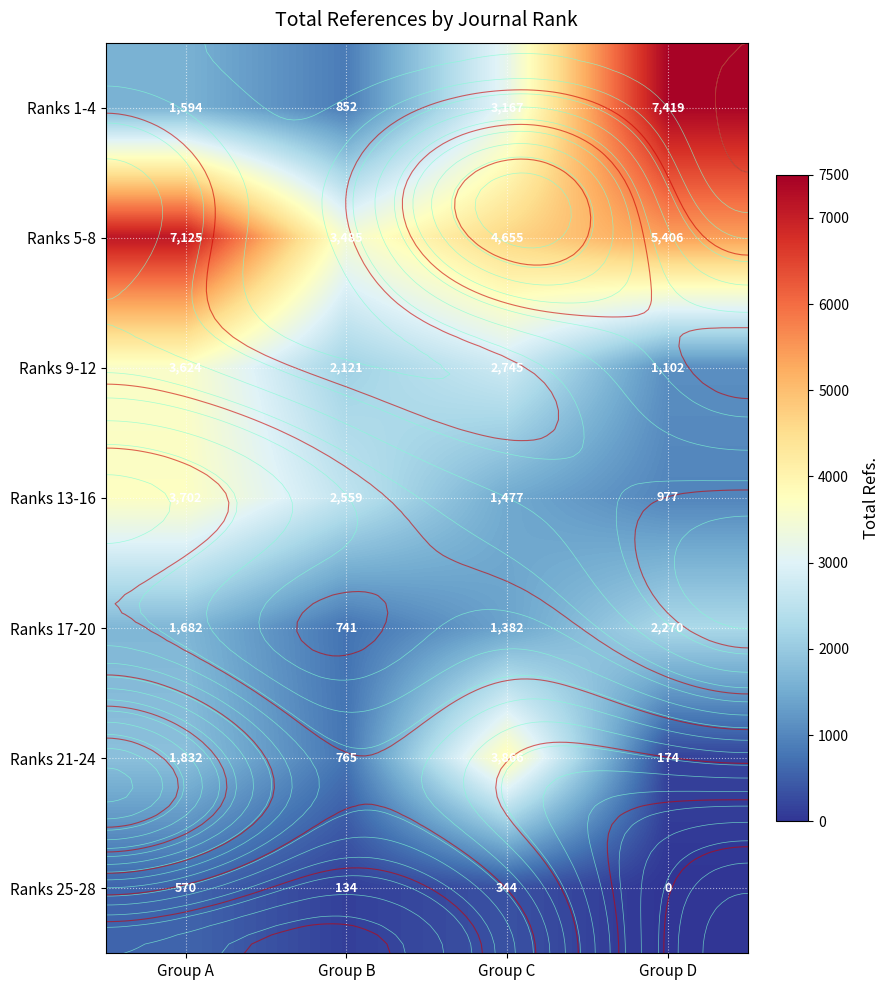

How many data points does each series have?

4